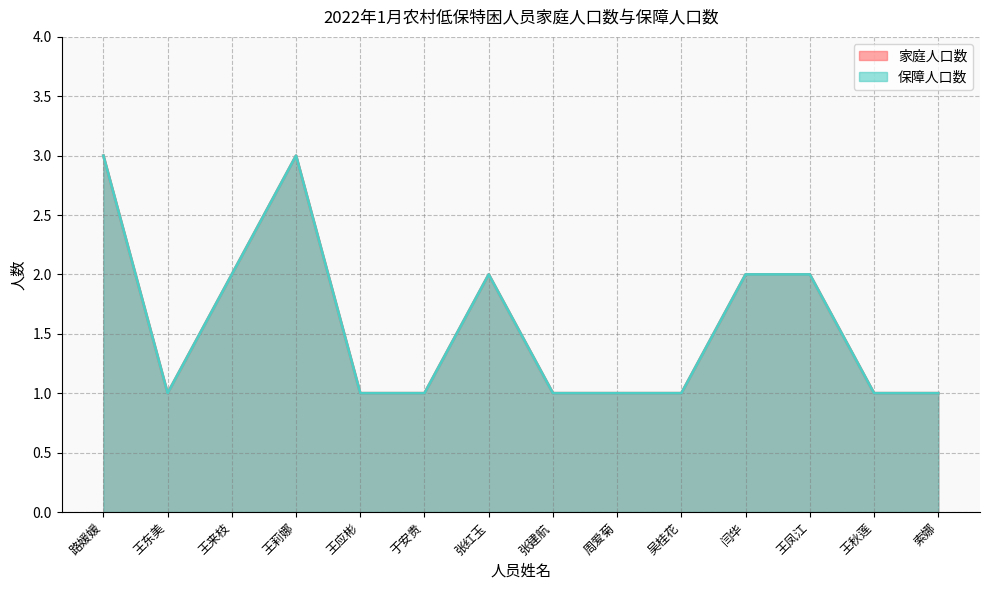

True or false: 保障人口数 has a value of 2 at 吴桂花.

False